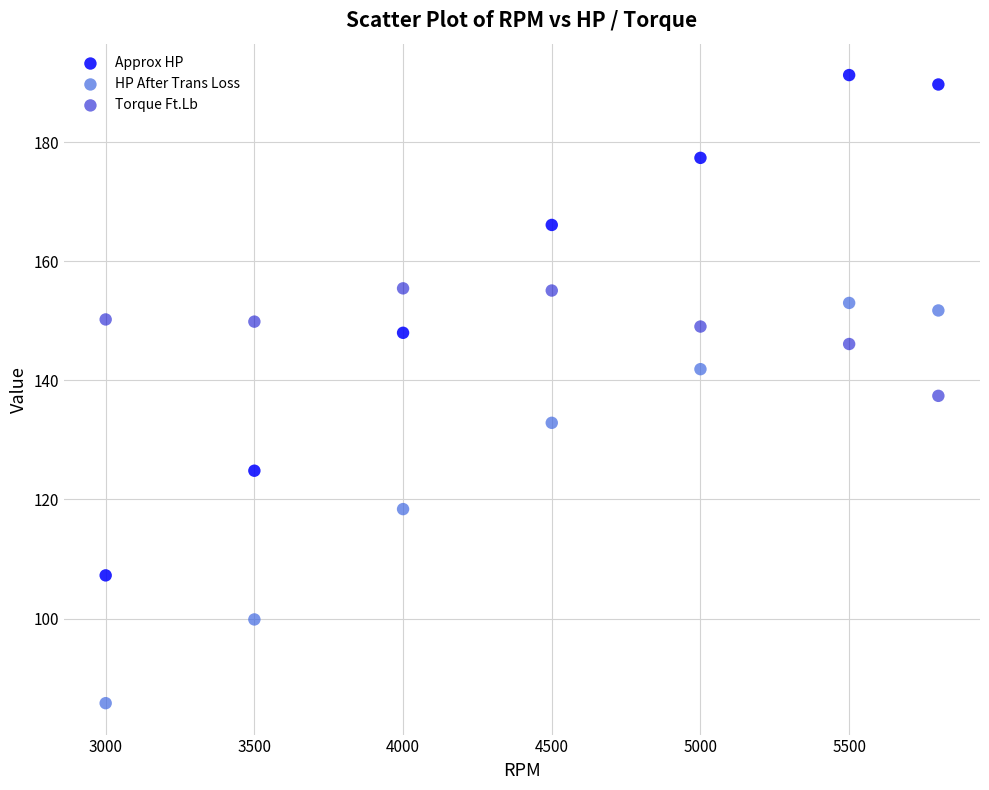

Which series has the largest Y range (max minus min)?

Approx HP